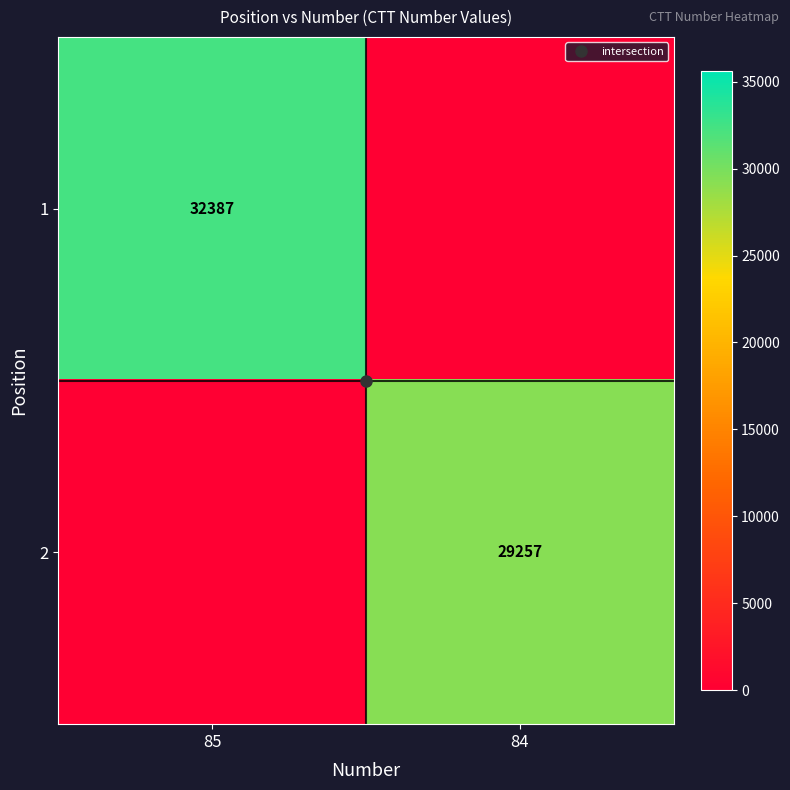

What is the sum of all 1 values?

32387